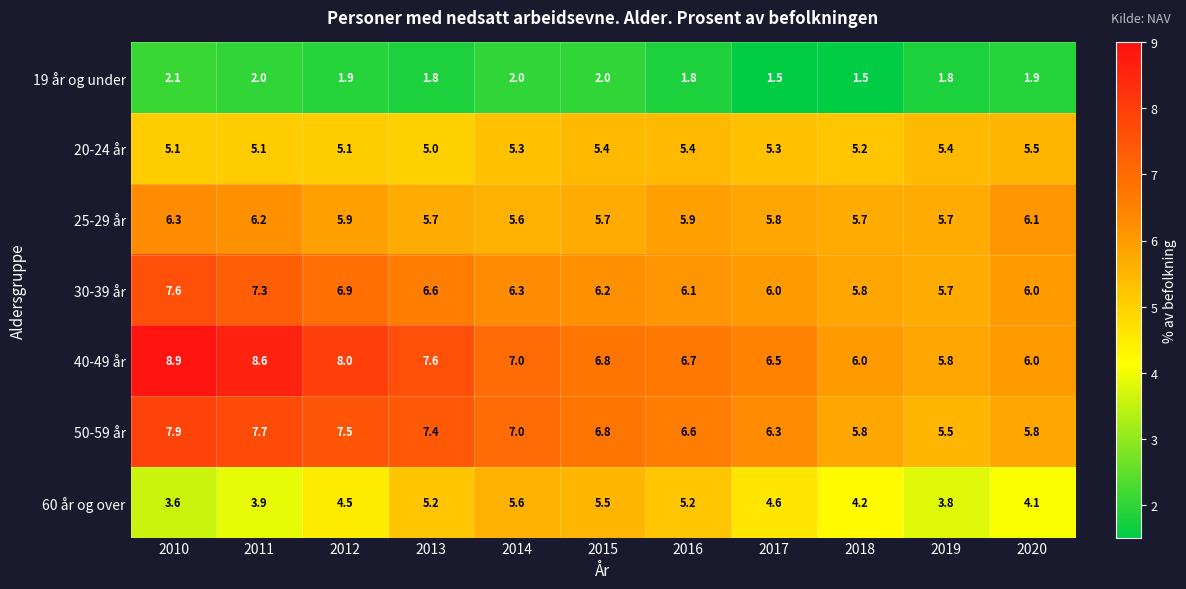

Rank the series by their maximum value, from highest to lowest.

40-49 år, 50-59 år, 30-39 år, 25-29 år, 60 år og over, 20-24 år, 19 år og under